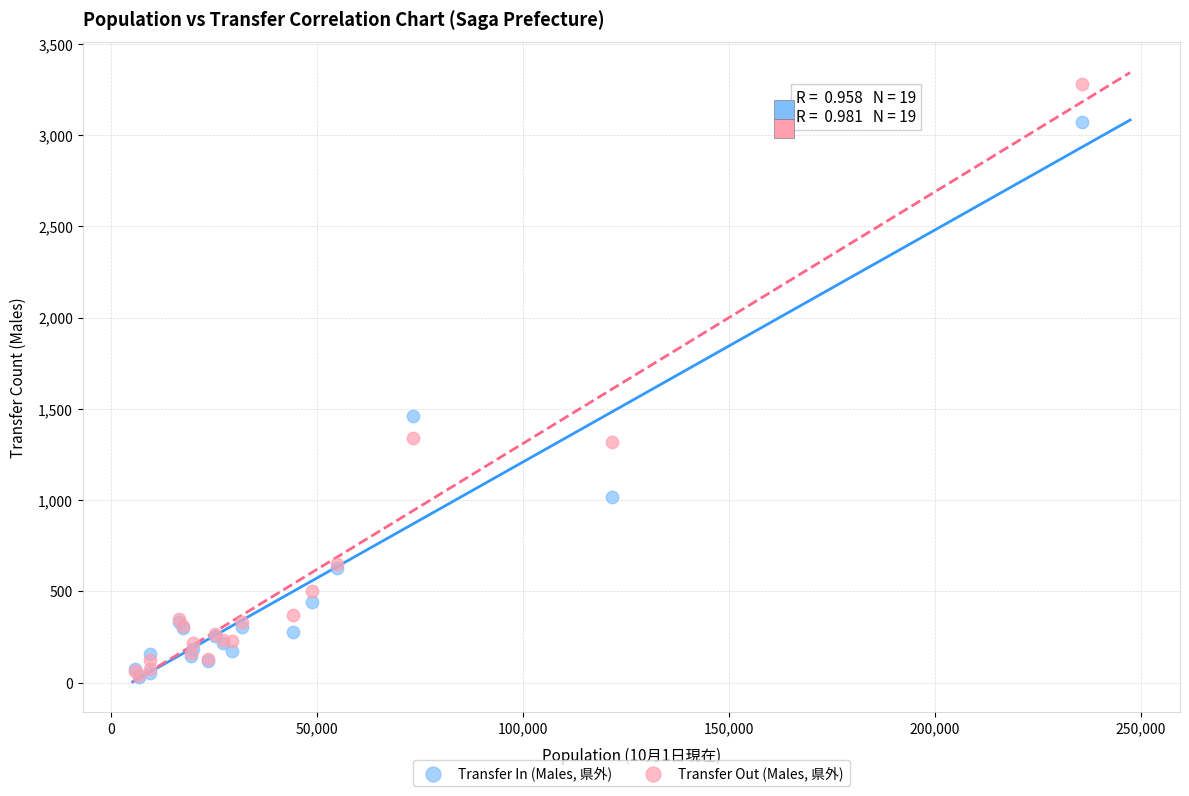

In the Transfer In (Males, 県外) series, what Y value is closest to 1552?

1463